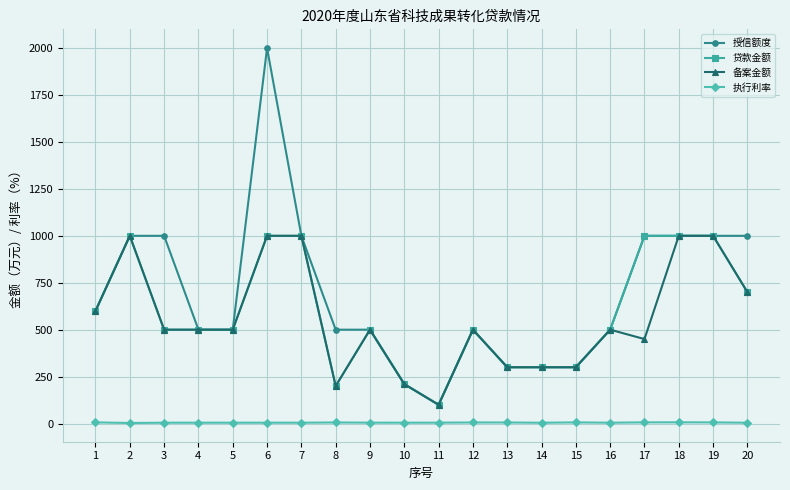

What is the average value of the 授信额度 series?

690.5